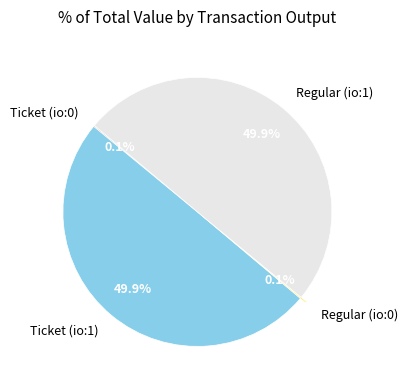

What percentage is the Ticket (io:1) slice, to the nearest percent?

50%